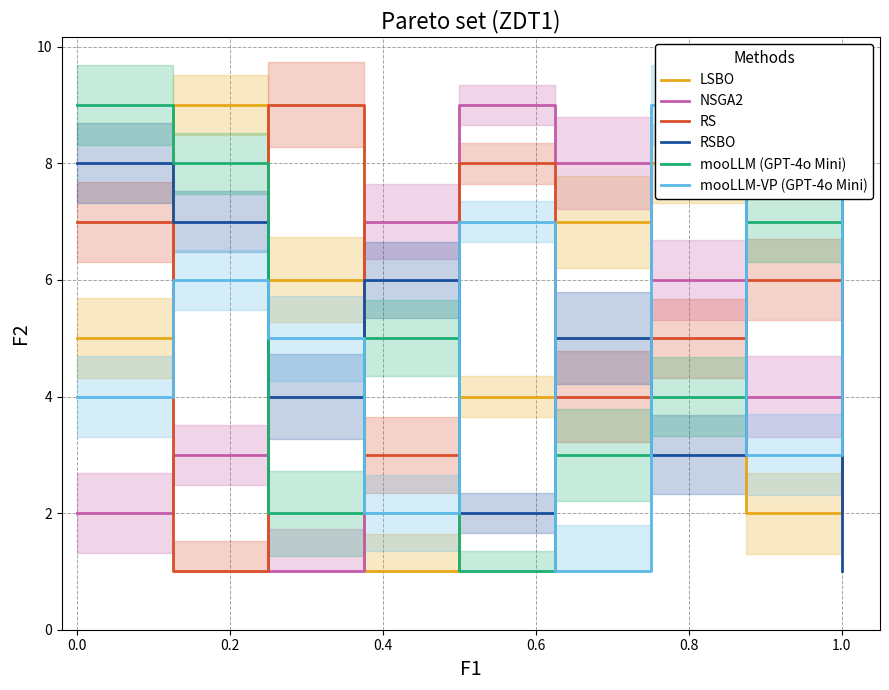

After their last crossing, which series has the higher values: mooLLM-VP (GPT-4o Mini) or LSBO?

mooLLM-VP (GPT-4o Mini)